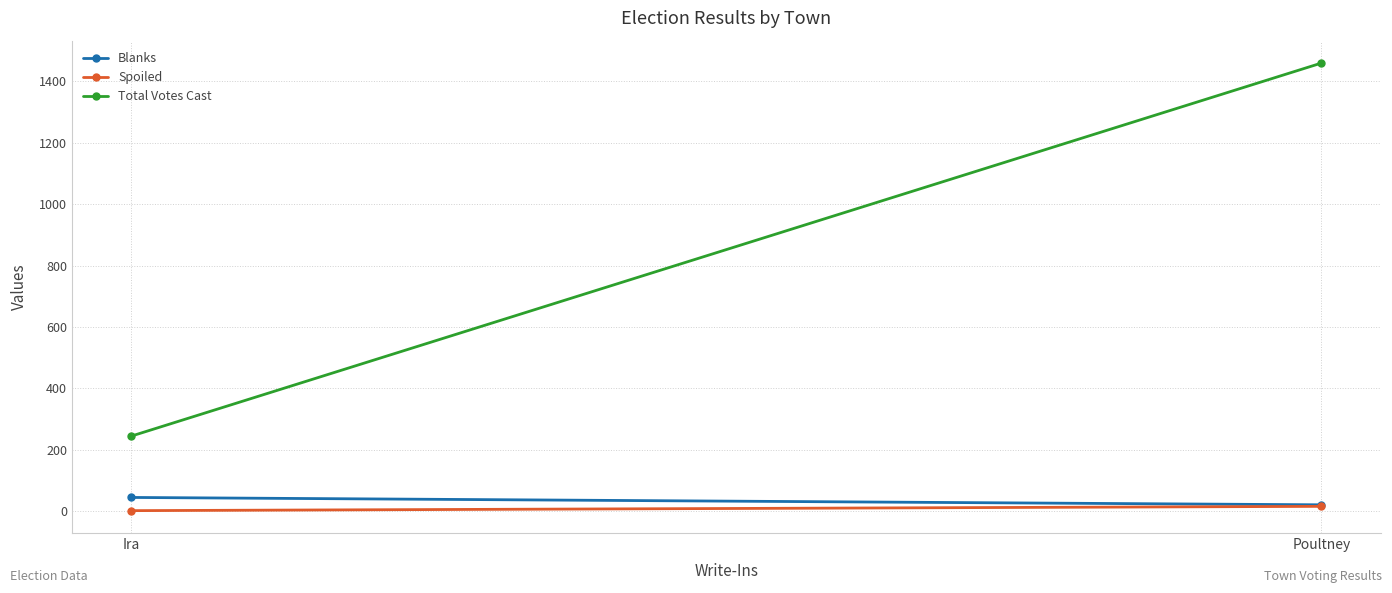

Where is Total Votes Cast nearest to the value 852?

Ira